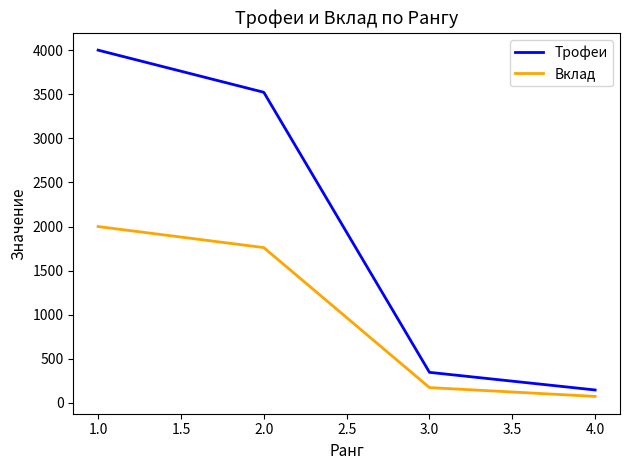

True or false: Трофеи has a value of 5078 at 1.0.

False